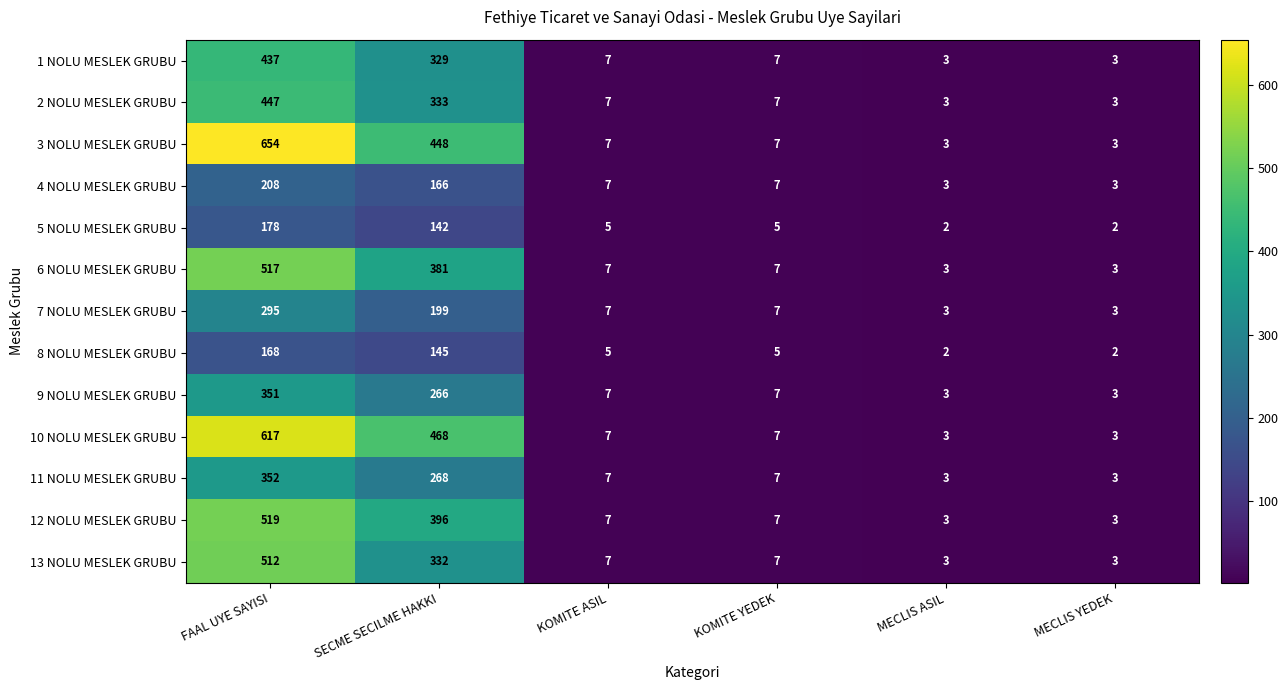

At which label does 12 NOLU MESLEK GRUBU first exceed 7?

FAAL UYE SAYISI